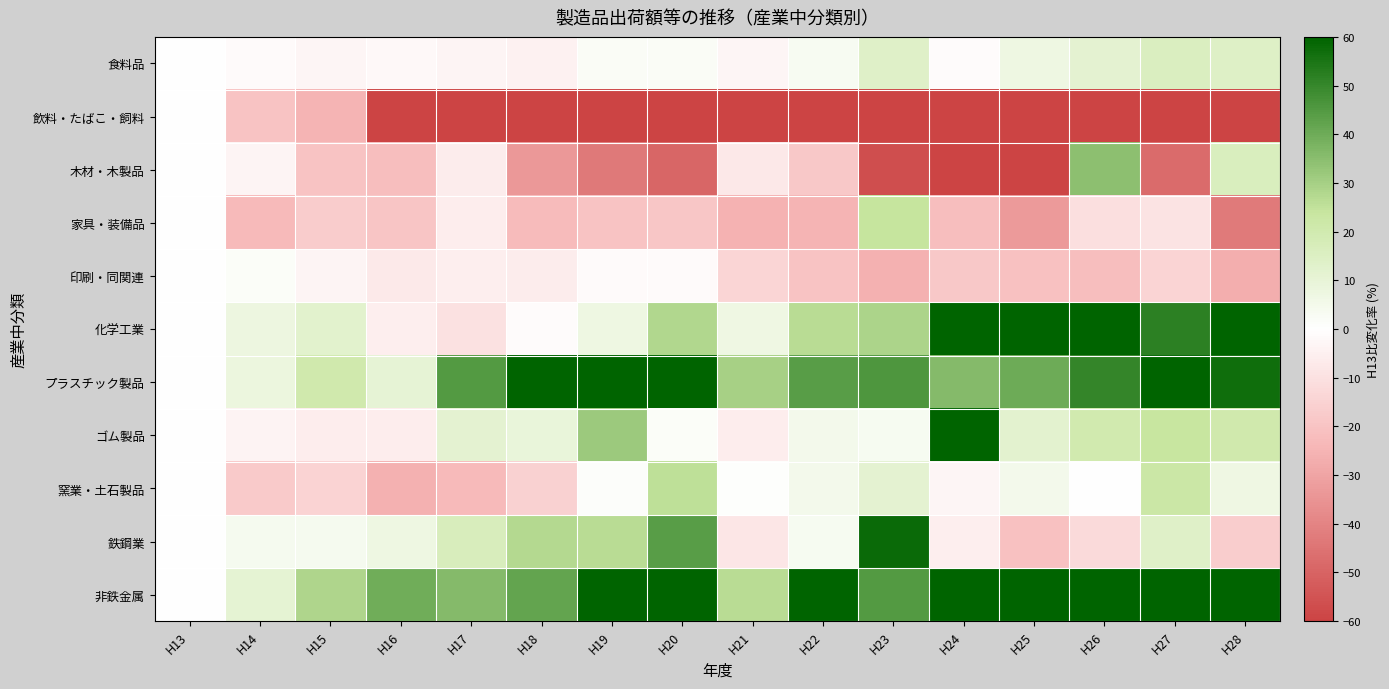

Reading left to right, what are all the values shown in this chart?

食料品: H13=0.0	H14=-1.9	H15=-3.2	H16=-2.1	H17=-3.5	H18=-4.5	H19=2.3	H20=2.1	H21=-2.9	H22=3.2	H23=13.7	H24=-1.4	H25=7.2	H26=11.5	H27=15.6	H28=14.4
飲料・たばこ・飼料: H13=0.0	H14=-19.7	H15=-25.2	H16=-93.8	H17=-92.7	H18=-95.9	H19=-95.6	H20=-95.7	H21=-96.2	H22=-94.9	H23=-94.6	H24=-95.8	H25=-97.2	H26=-97.3	H27=-92.5	H28=-93.8
木材・木製品: H13=0.0	H14=-3.5	H15=-20.0	H16=-21.6	H17=-6.6	H18=-33.4	H19=-43.4	H20=-49.2	H21=-7.6	H22=-18.5	H23=-56.7	H24=-70.2	H25=-65.2	H26=34.4	H27=-47.8	H28=16.2
家具・装備品: H13=0.0	H14=-23.2	H15=-17.2	H16=-19.2	H17=-6.0	H18=-22.5	H19=-19.7	H20=-18.8	H21=-25.4	H22=-25.1	H23=24.3	H24=-21.7	H25=-33.0	H26=-10.7	H27=-9.1	H28=-43.0
印刷・同関連: H13=0.0	H14=1.4	H15=-3.4	H16=-7.3	H17=-5.6	H18=-6.3	H19=-1.7	H20=-1.5	H21=-14.0	H22=-19.7	H23=-25.9	H24=-18.7	H25=-20.8	H26=-22.0	H27=-14.1	H28=-27.1
化学工業: H13=0.0	H14=7.7	H15=12.2	H16=-5.5	H17=-10.3	H18=-1.1	H19=7.3	H20=27.9	H21=6.8	H22=26.5	H23=28.9	H24=205.0	H25=160.1	H26=232.0	H27=51.7	H28=205.4
プラスチック製品: H13=0.0	H14=8.4	H15=20.2	H16=10.8	H17=44.6	H18=71.9	H19=66.8	H20=74.5	H21=29.7	H22=43.8	H23=45.6	H24=35.9	H25=39.9	H26=50.2	H27=83.6	H28=57.1
ゴム製品: H13=0.0	H14=-3.8	H15=-5.7	H16=-5.6	H17=11.7	H18=9.1	H19=31.8	H20=1.8	H21=-5.9	H22=5.0	H23=3.6	H24=61.0	H25=12.1	H26=19.7	H27=23.6	H28=20.3
窯業・土石製品: H13=0.0	H14=-17.7	H15=-14.8	H16=-26.2	H17=-23.2	H18=-15.4	H19=1.0	H20=25.4	H21=0.5	H22=4.8	H23=11.5	H24=-2.9	H25=5.1	H26=0.3	H27=22.1	H28=6.7
鉄鋼業: H13=0.0	H14=3.9	H15=4.0	H16=7.1	H17=16.7	H18=27.3	H19=26.4	H20=43.6	H21=-8.2	H22=3.3	H23=58.1	H24=-5.3	H25=-20.6	H26=-12.2	H27=13.9	H28=-16.5
非鉄金属: H13=0.0	H14=11.2	H15=28.4	H16=39.6	H17=35.9	H18=42.1	H19=137.1	H20=102.3	H21=26.3	H22=92.7	H23=44.8	H24=69.4	H25=75.5	H26=69.8	H27=91.2	H28=104.5